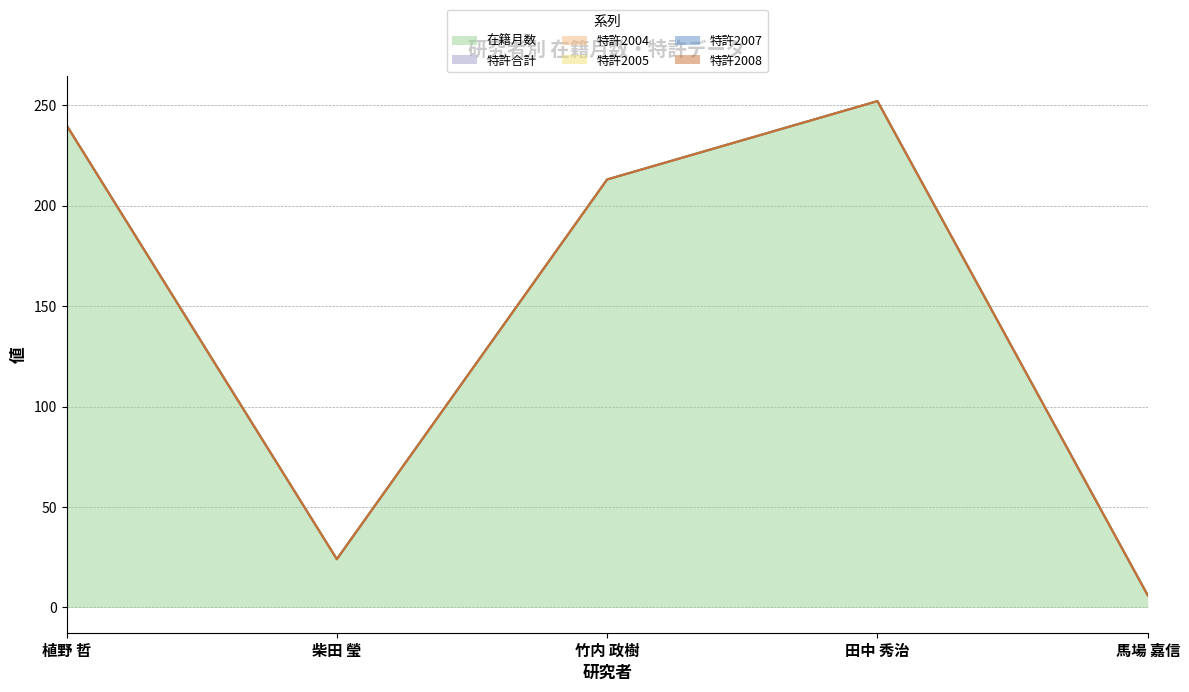

What is the greatest value displayed?

252